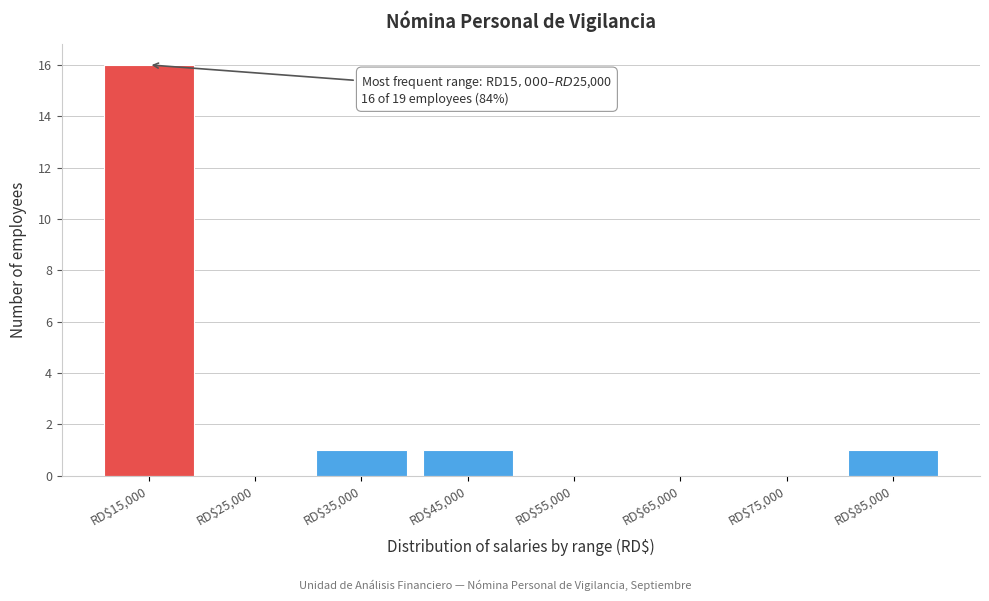

What is the greatest value displayed?

16